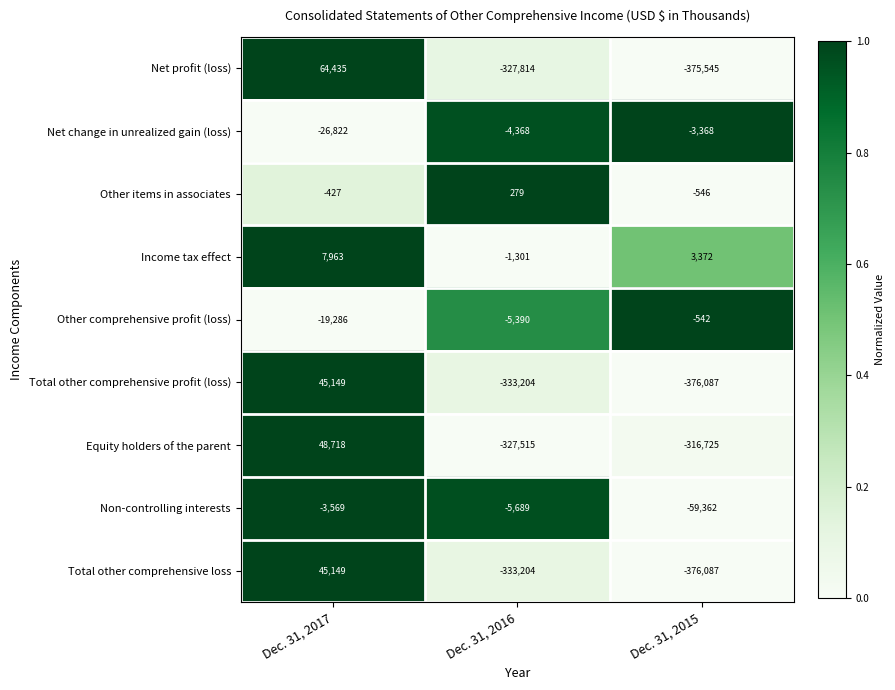

Between Dec. 31, 2017 and Dec. 31, 2015, which series saw the biggest shift?

Net profit (loss)